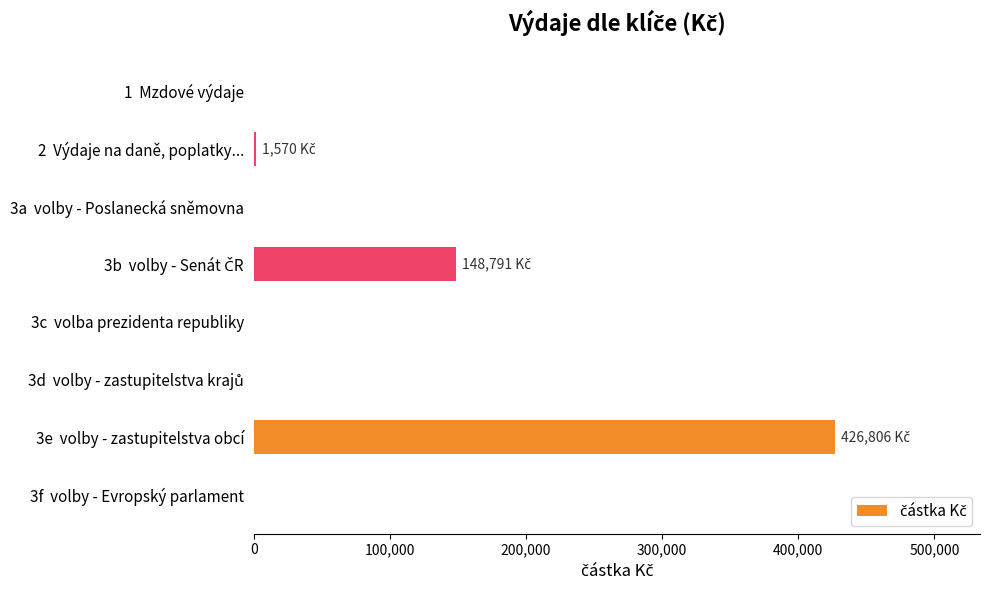

Which label corresponds to the largest value in the chart?

3e  volby - zastupitelstva obcí